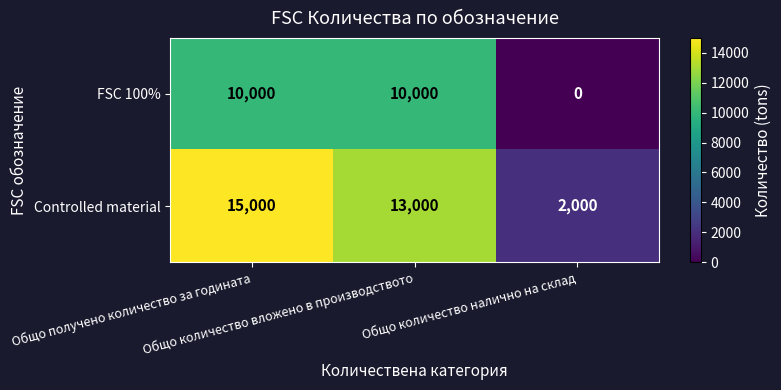

Rank the series by their average value, from lowest to highest.

FSC 100%, Controlled material